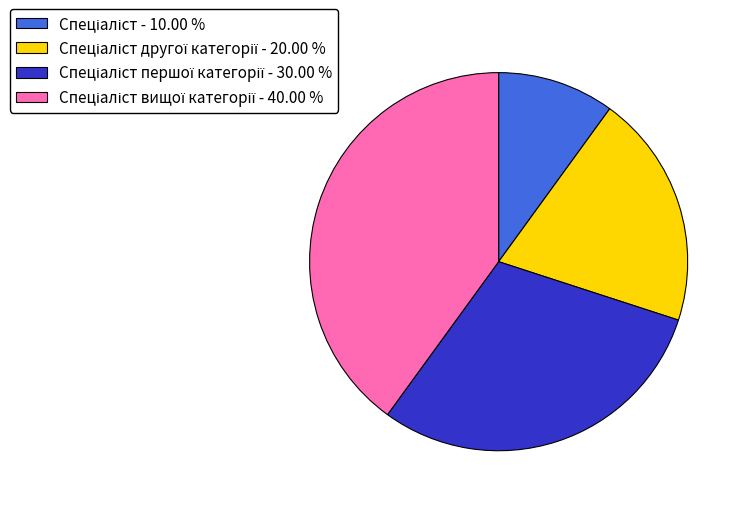

How many slices are in this pie chart?

4